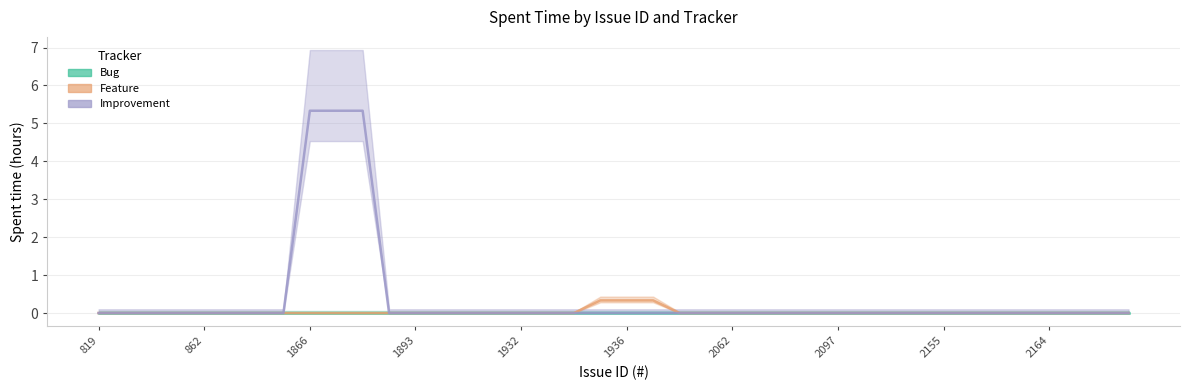

How many categories are shown in the chart?

40